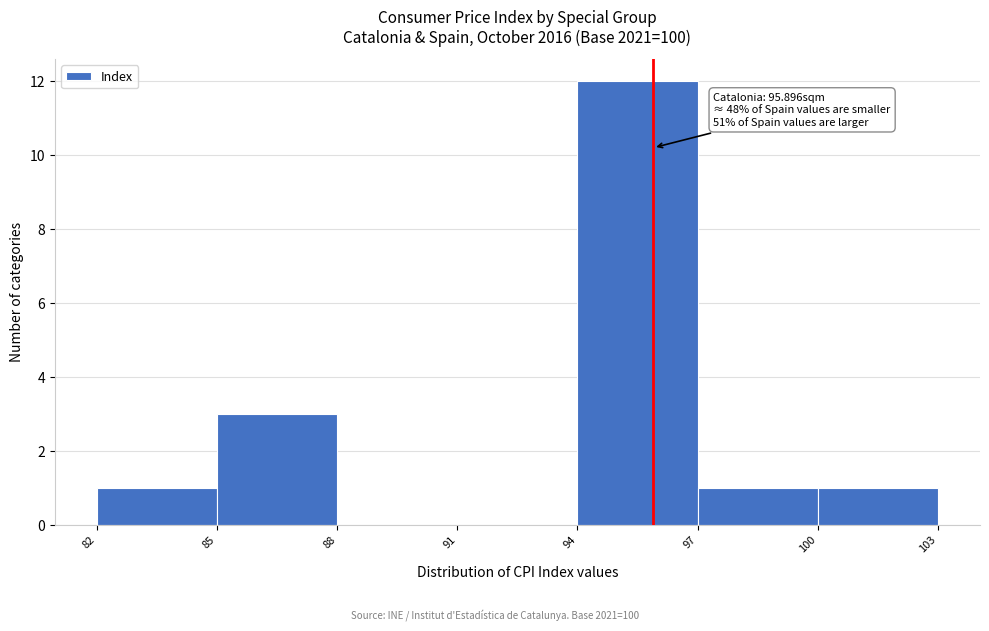

Over which range of the x-axis is the bar tallest?

94 to 97